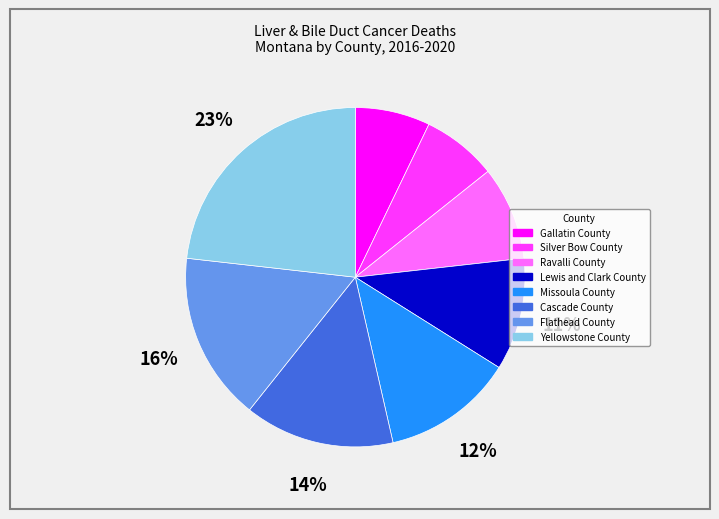

What is the largest slice in the pie chart?

Yellowstone County